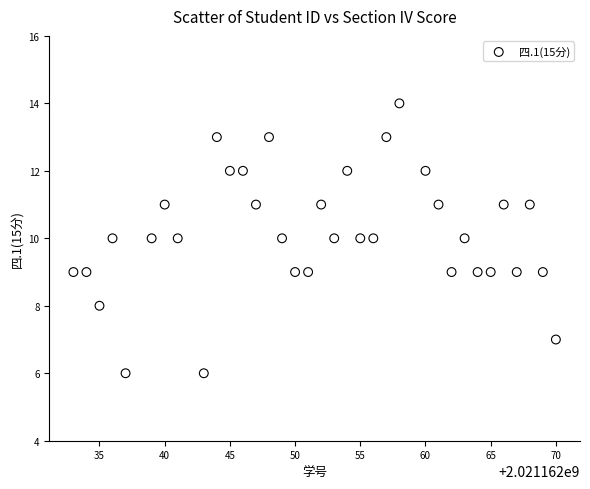

What is the range of X values (max minus min)?

37